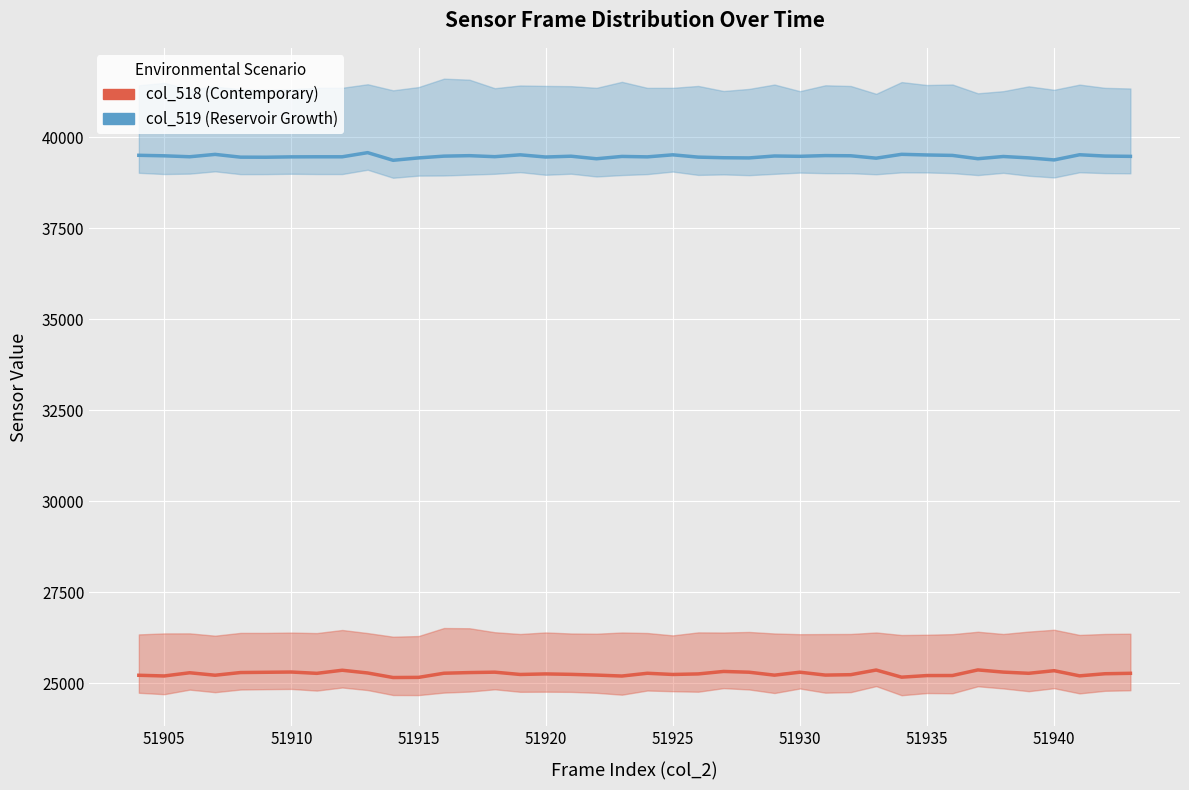

True or false: col_518 (Contemporary) and col_519 (Reservoir Growth) cross at least once.

False